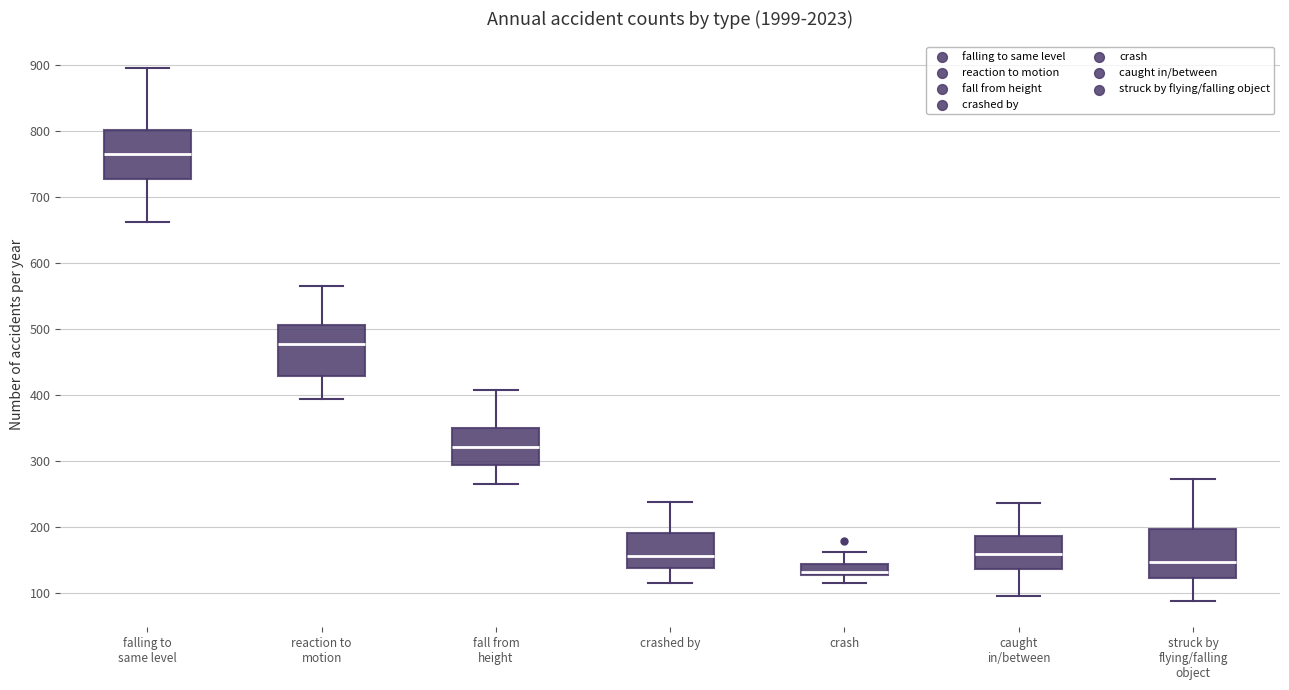

Reading left to right, read every box against the y-axis: the position of its median line, the range the box covers, and the ends of its whiskers. The values are not printed on the chart, so give them approximately, as read against the axis.

falling to same level: median 760, box 730 to 800, whiskers 660 to 900
reaction to motion: median 480, box 430 to 510, whiskers 390 to 570
fall from height: median 320, box 290 to 350, whiskers 260 to 410
crashed by: median 160, box 140 to 190, whiskers 110 to 240
crash: median 130 (just above the box's lower edge), box 130 to 140, whiskers 110 to 160
caught in/between: median 160, box 140 to 190, whiskers 100 to 240
struck by flying/falling object: median 150, box 120 to 200, whiskers 90 to 270